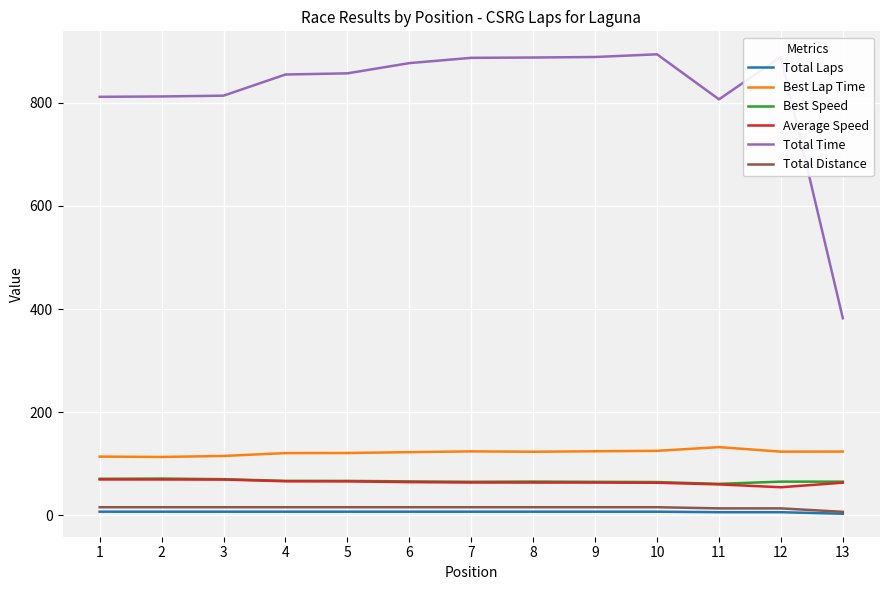

What is the maximum value shown in the chart?

893.9